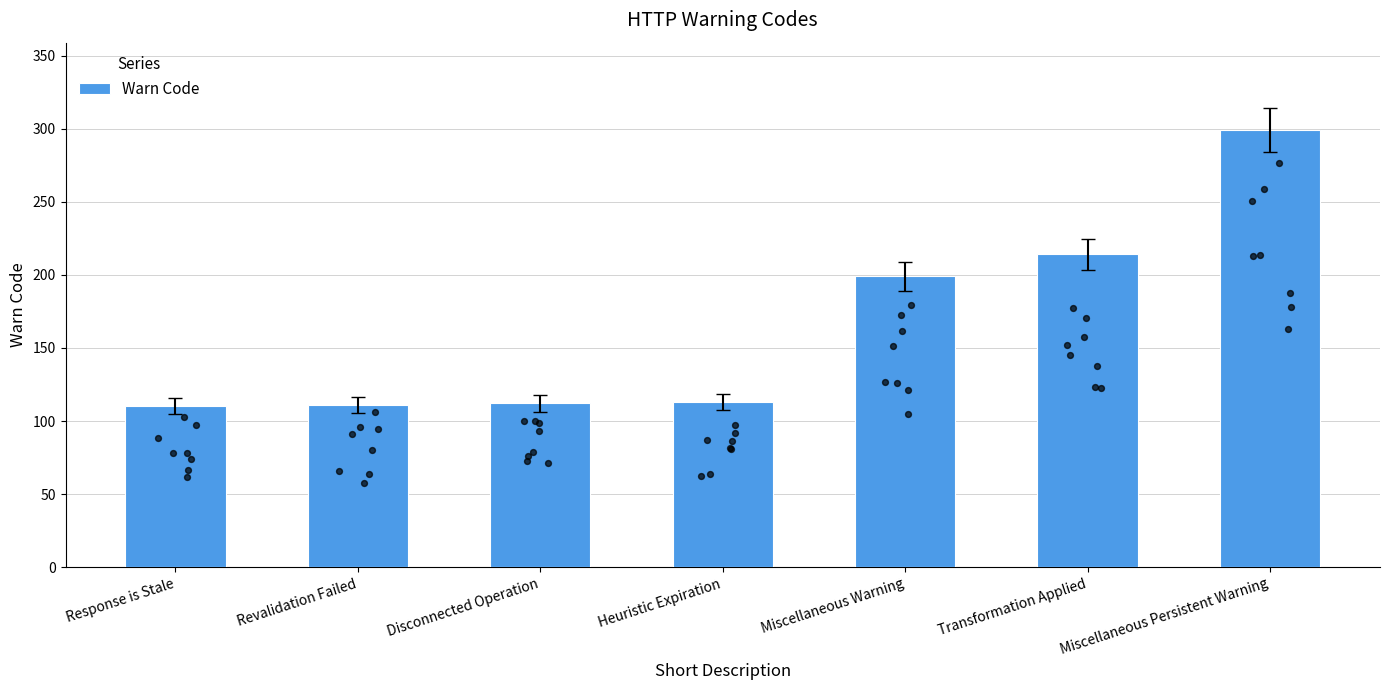

Which has a higher value, Miscellaneous Persistent Warning or Disconnected Operation?

Miscellaneous Persistent Warning